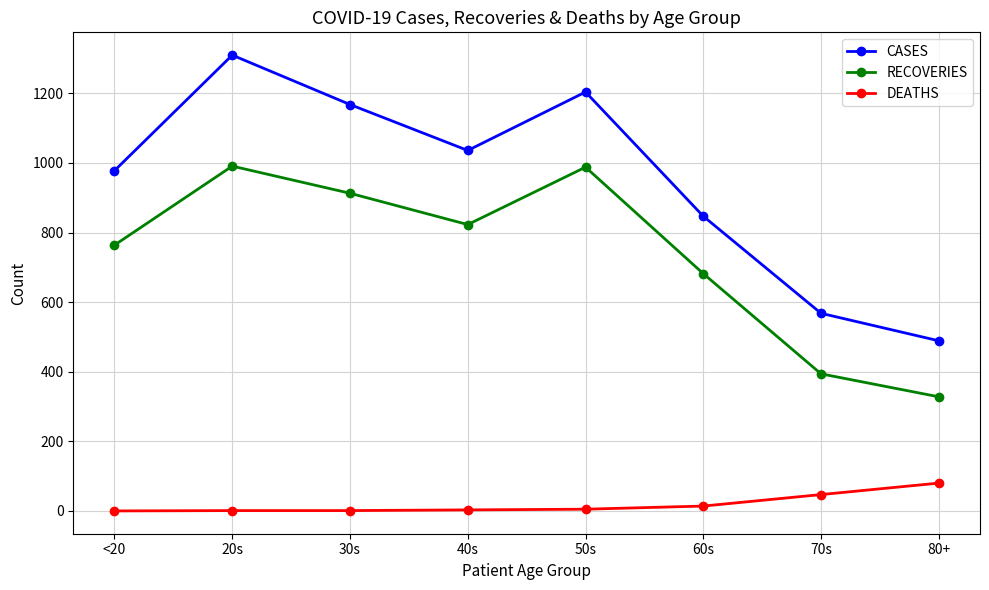

Which series has the widest spread of values?

CASES